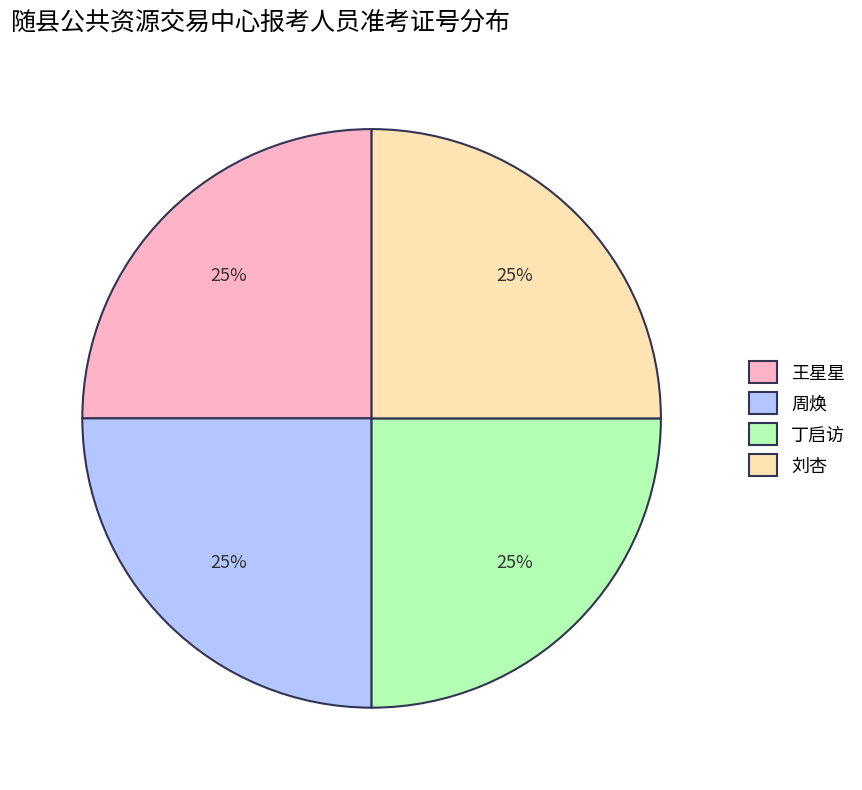

How many segments does this pie chart have?

4